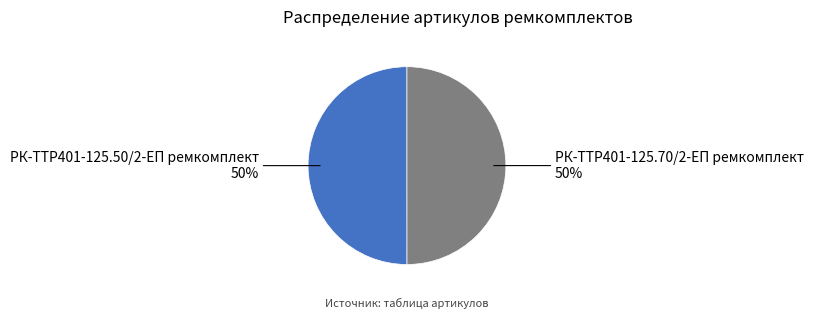

Count the number of slices in the pie.

2